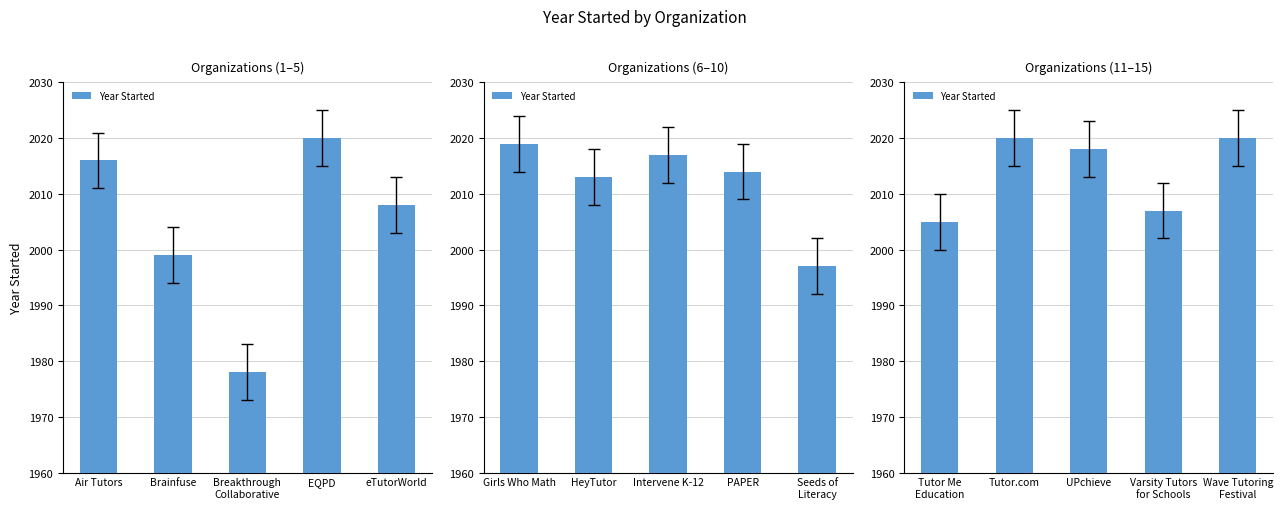

Approximately how many times larger is the value at Varsity Tutors for Schools compared to Wave Tutoring Festival?

1.0